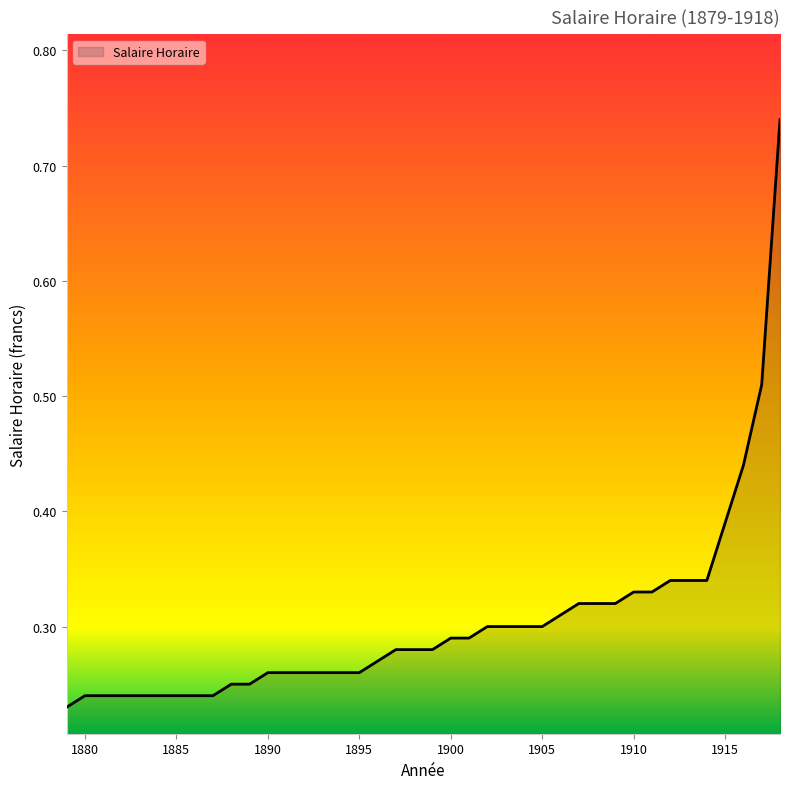

Does the chart display data point markers on the line(s)?

No